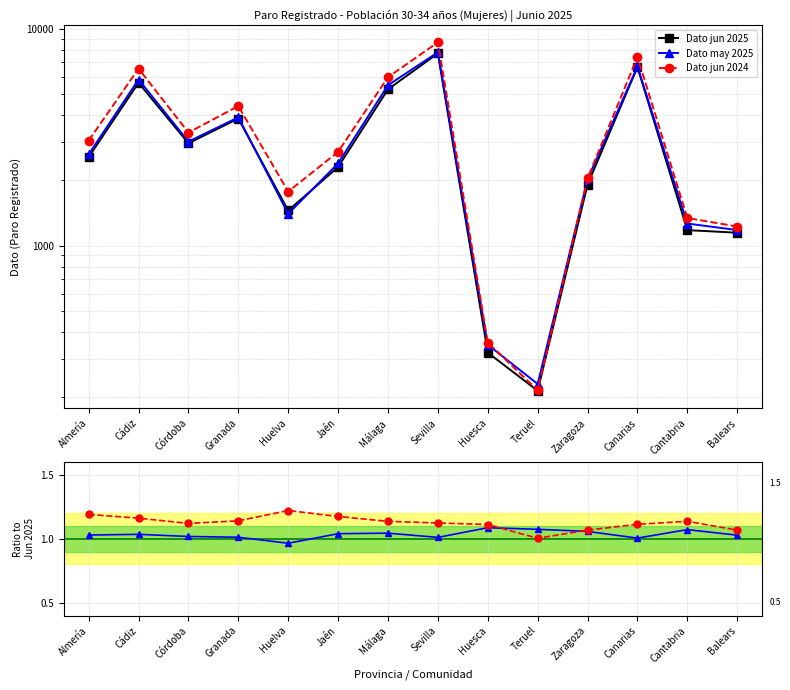

What is the sum of the Dato jun 2025 values at Cádiz and Zaragoza?

7538.0